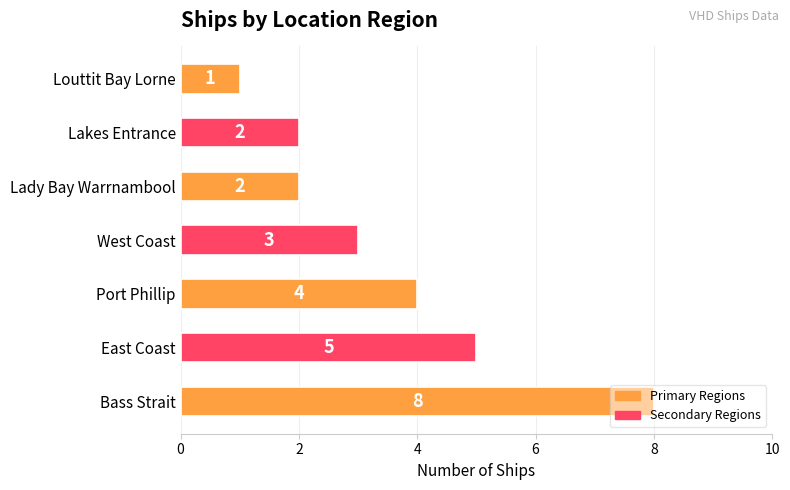

Is it true that the value at East Coast is 5?

True